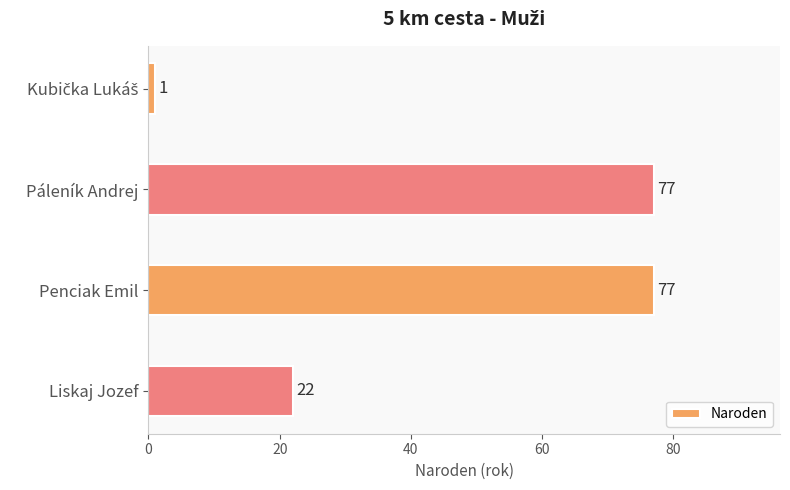

What is the maximum value shown in the chart?

77